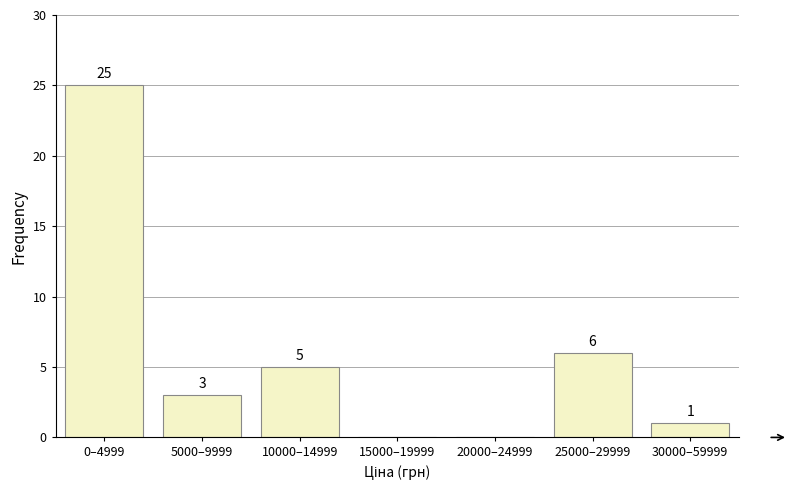

Reading left to right, transcribe all the data shown in this chart.

0–4999=25	5000–9999=3	10000–14999=5	15000–19999=0	20000–24999=0	25000–29999=6	30000–59999=1